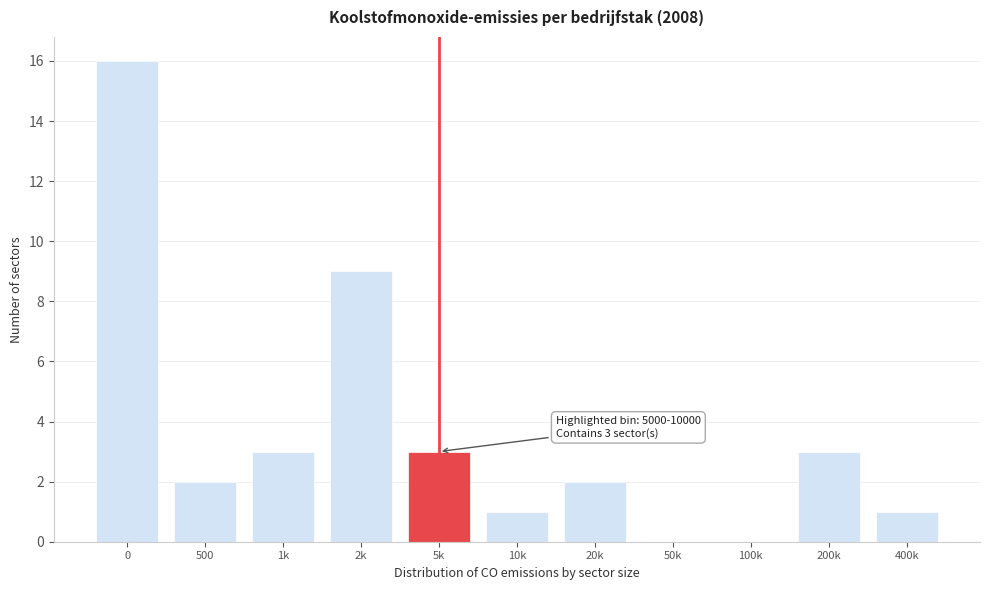

Reading left to right, transcribe all the data shown in this chart.

0=16	500=2	1k=3	2k=9	5k=3	10k=1	20k=2	50k=0	100k=0	200k=3	400k=1